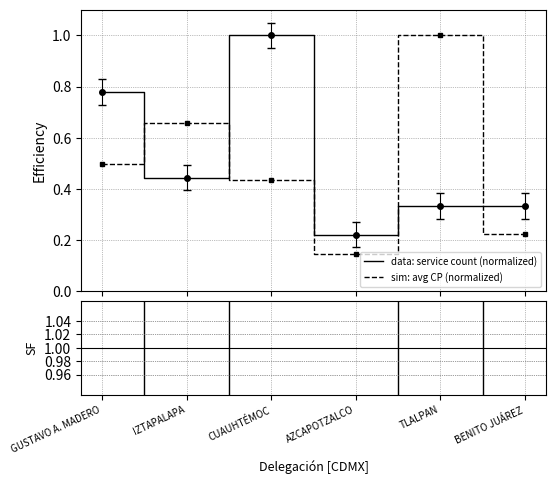

What is the difference between the maximum and minimum values in the sim: avg CP (normalized) series?

0.9